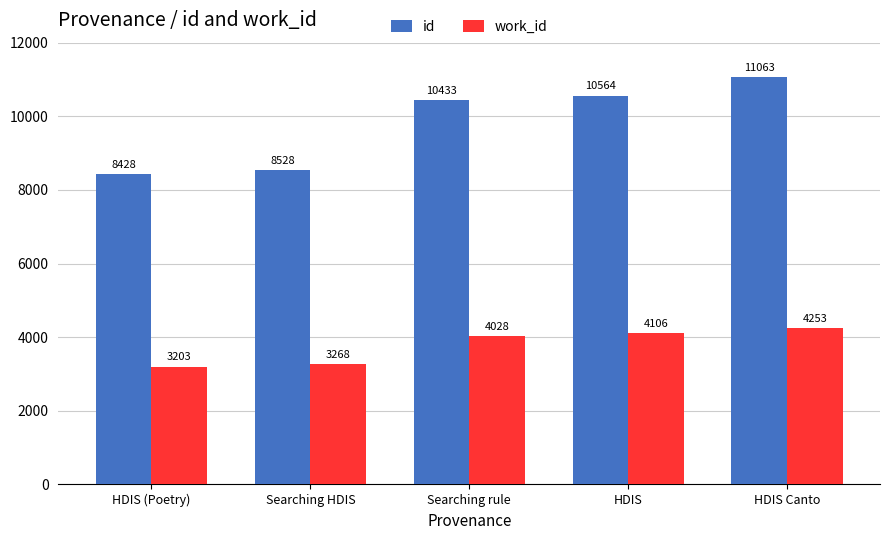

Which series has the largest range (max minus min)?

id